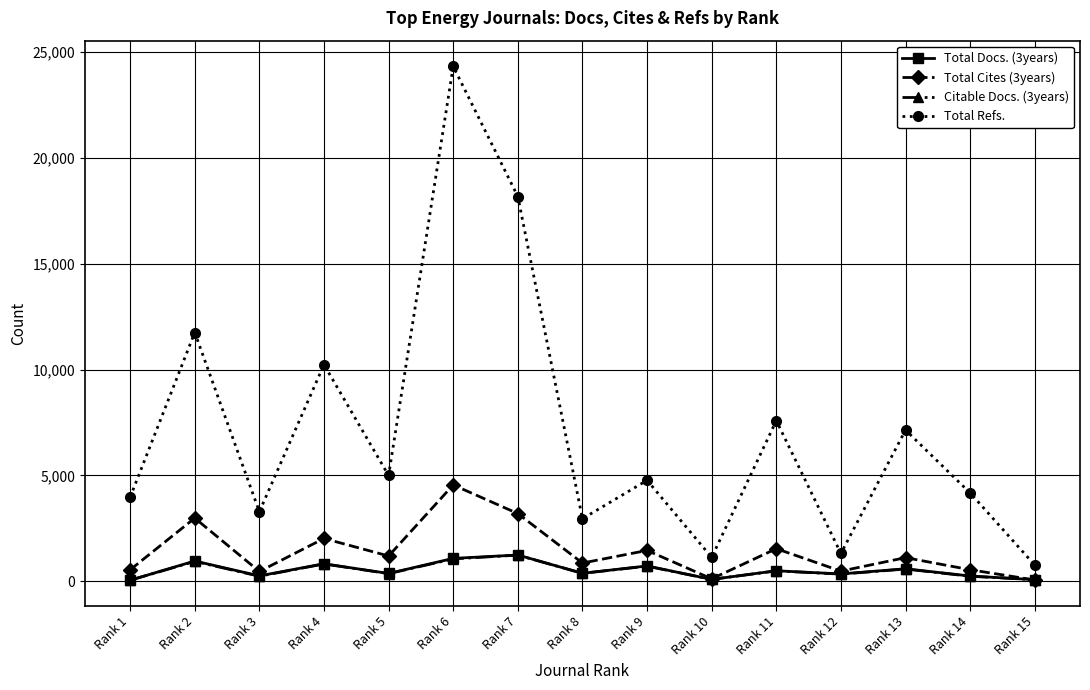

What is the difference between the maximum and minimum values in the Total Docs. (3years) series?

1191